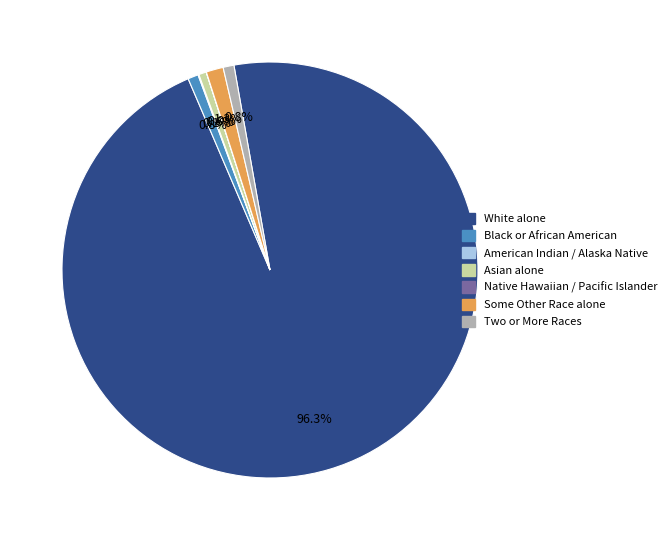

Does any single category account for the majority?

Yes